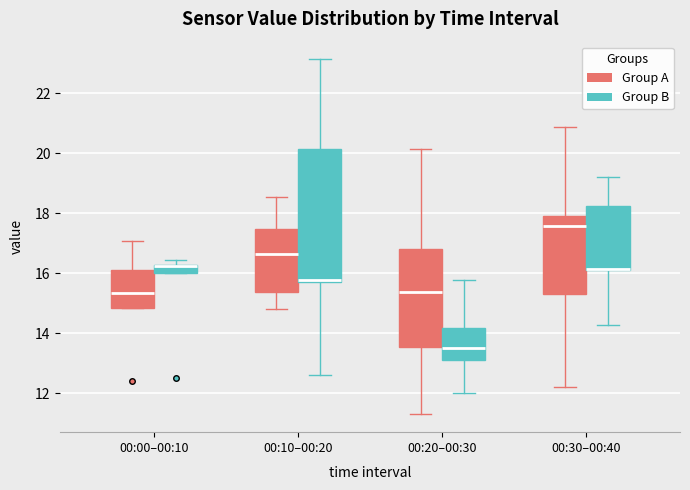

Where does the lower whisker of the box for 00:10–00:20 (Group B) end on the y-axis? The values are not printed on the chart, so give them approximately, as read against the axis.

12.6